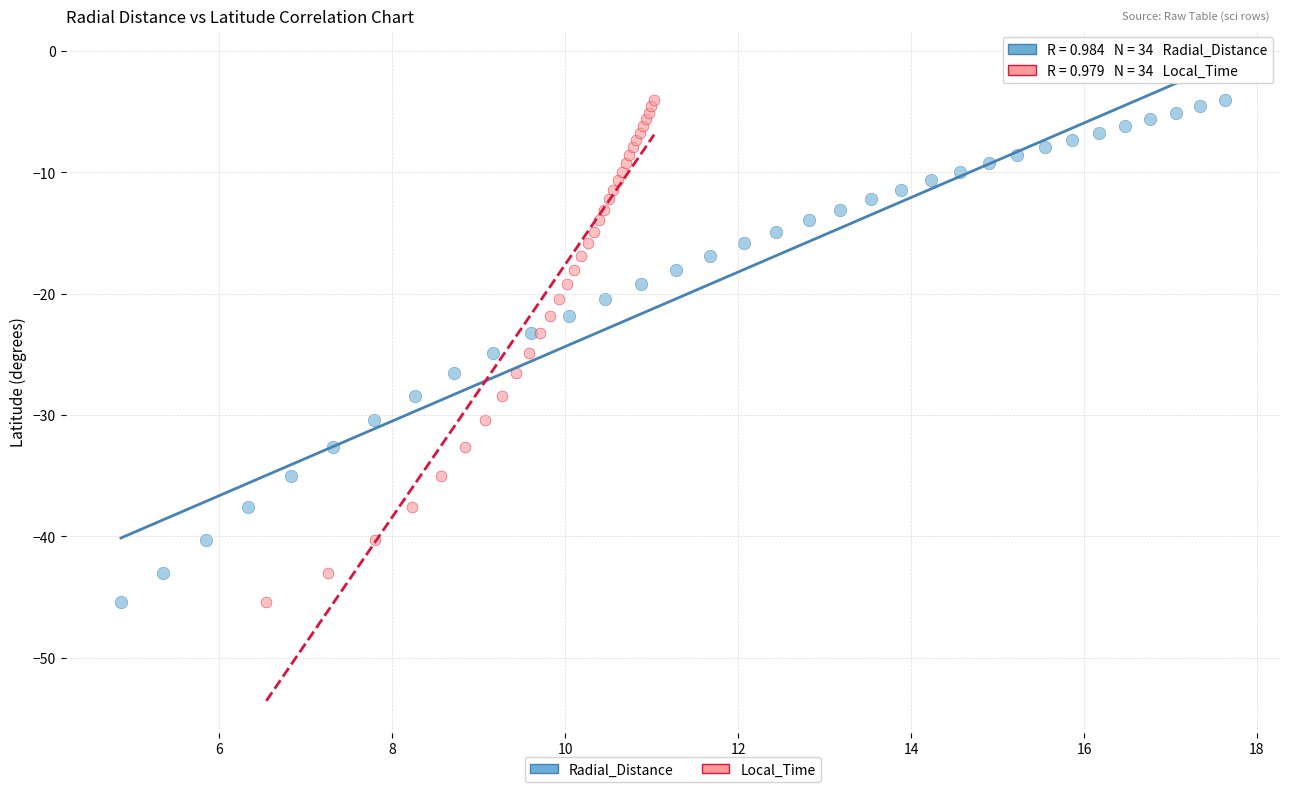

What are all the series names shown in the legend?

Radial_Distance, Local_Time